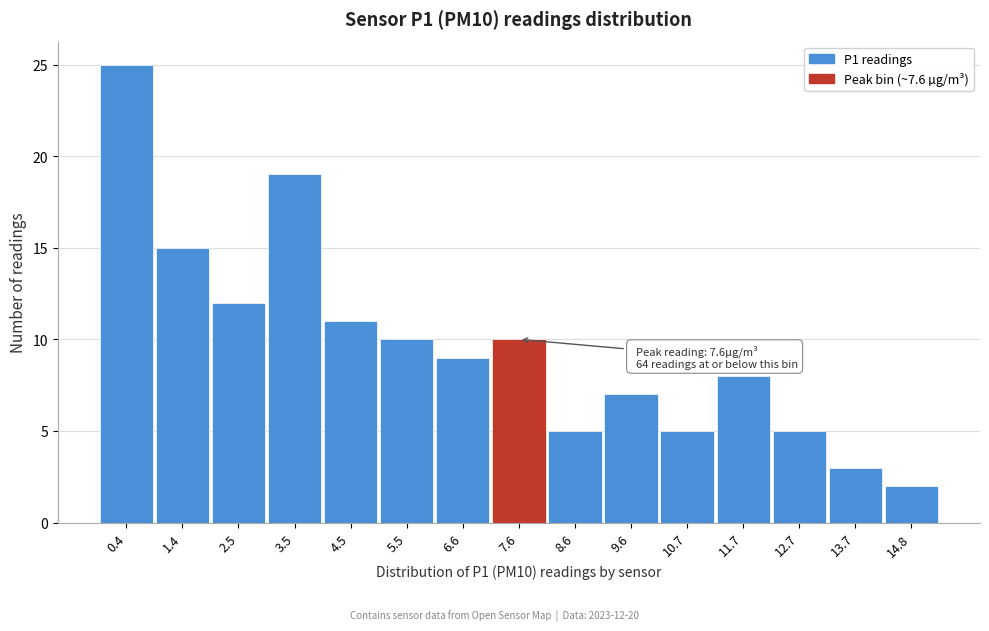

Reading left to right, extract all data points from this chart.

0.4=25	1.4=15	2.5=12	3.5=19	4.5=11	5.5=10	6.6=9	7.6=10	8.6=5	9.6=7	10.7=5	11.7=8	12.7=5	13.7=3	14.8=2